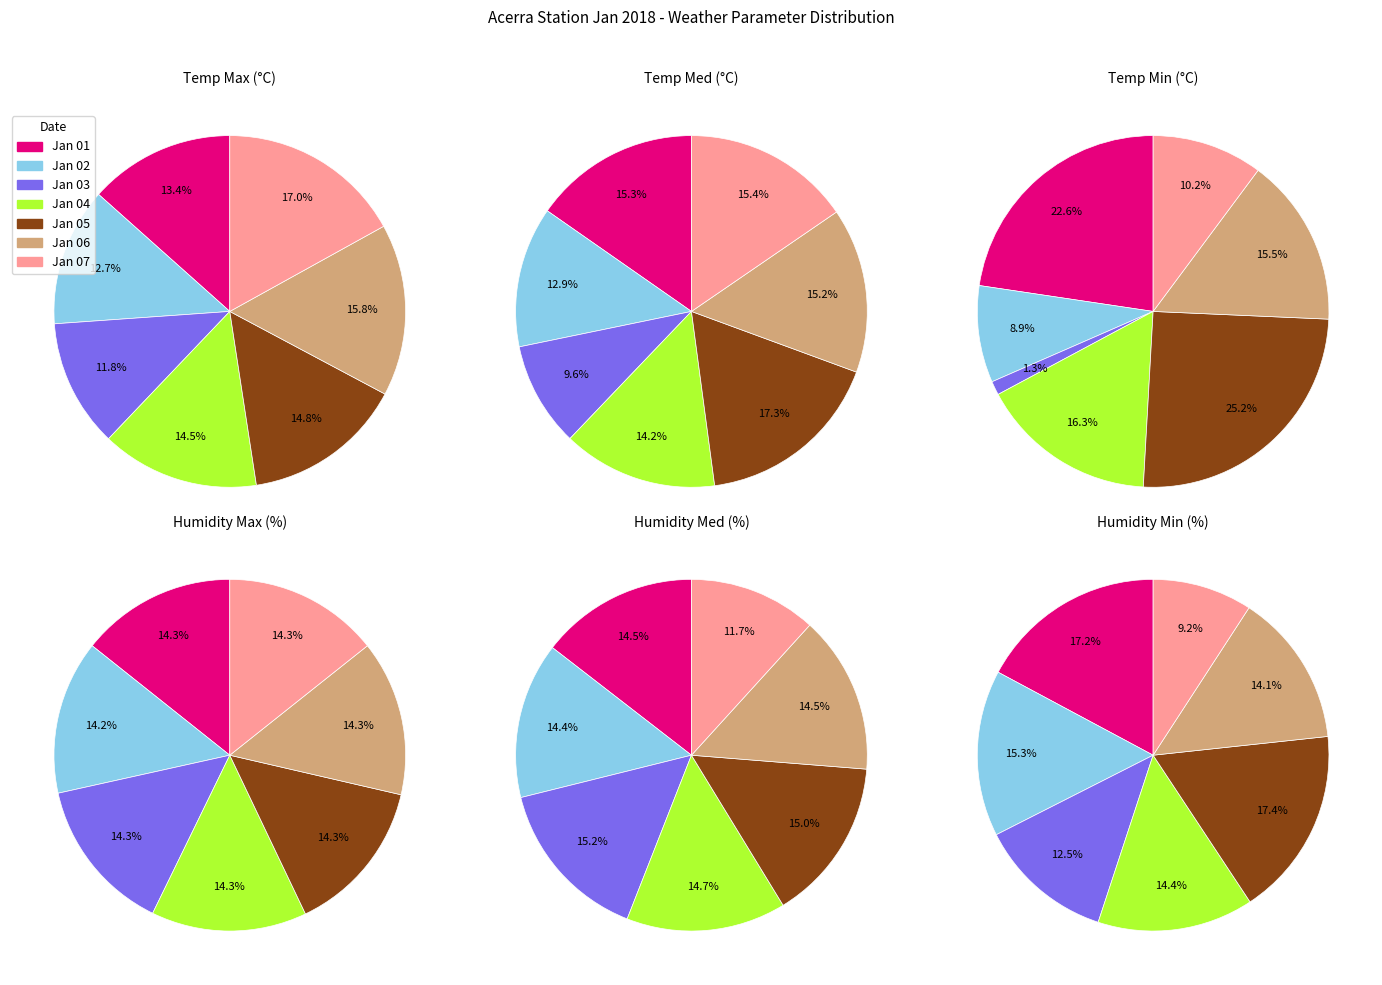

Is there a majority slice in this chart?

No